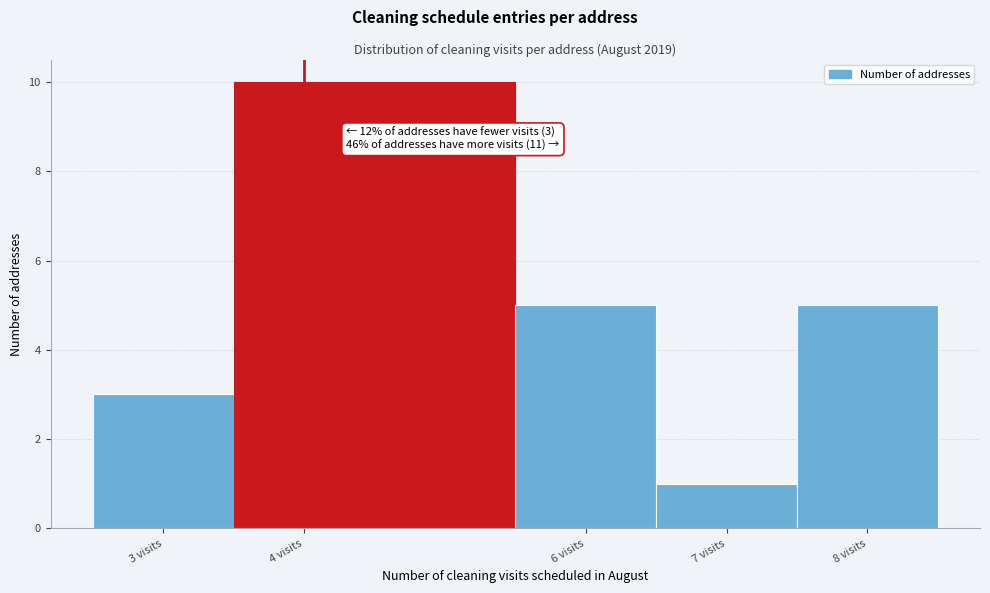

Which range on the x-axis has the tallest bar?

3.5 to 5.5